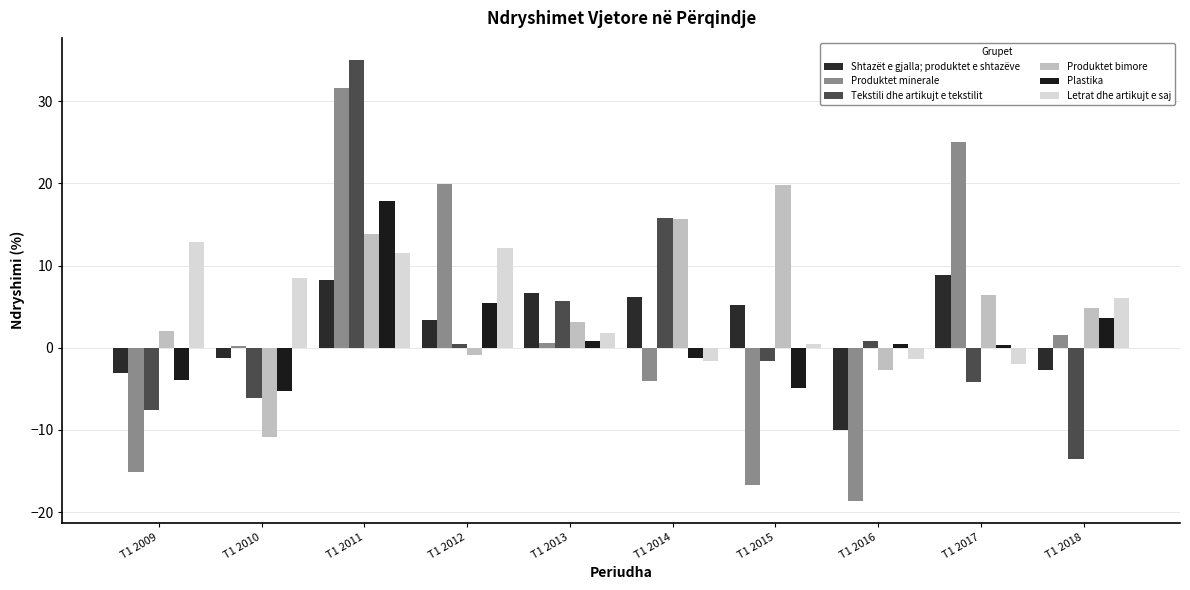

Which series has the largest total across all categories?

Produktet bimore